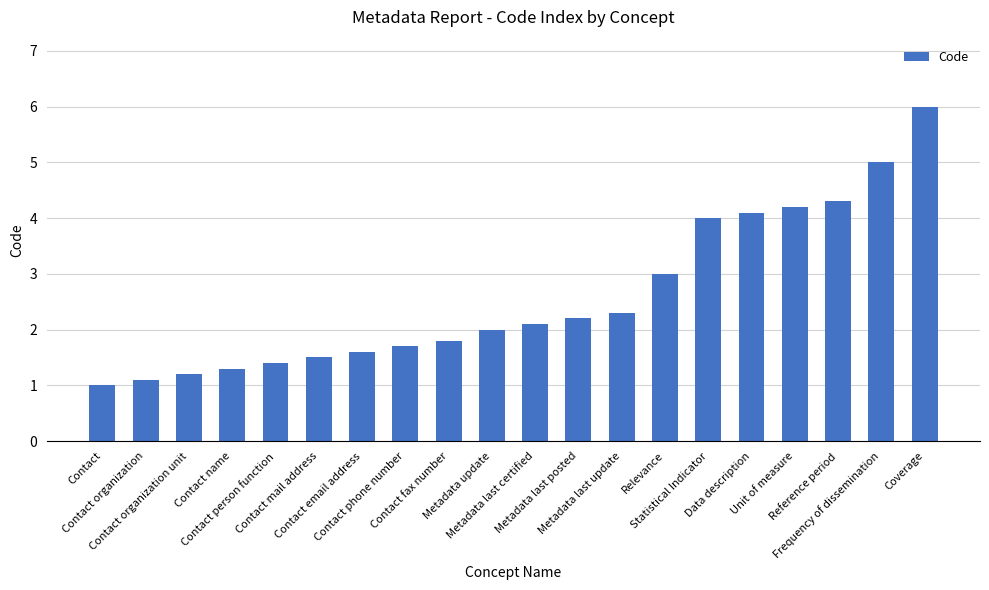

What is the value of the 16th bar from the left?

4.1